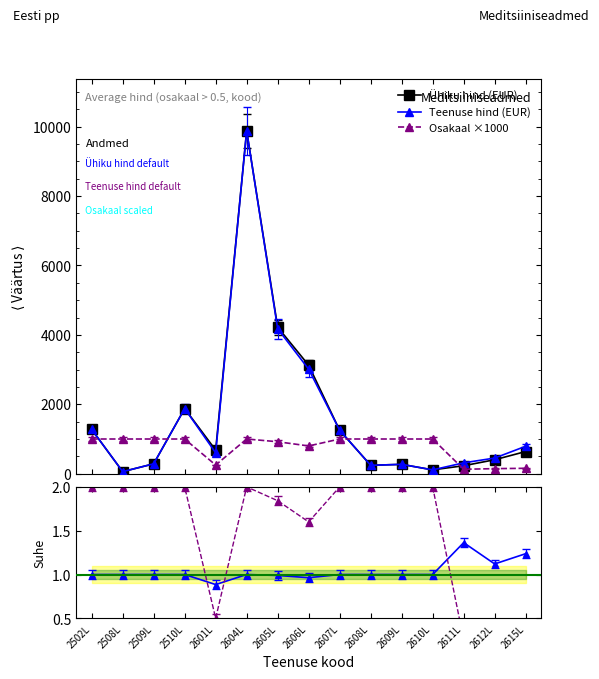

What is the sum of all Ühiku hind (EUR) values?

24547.1